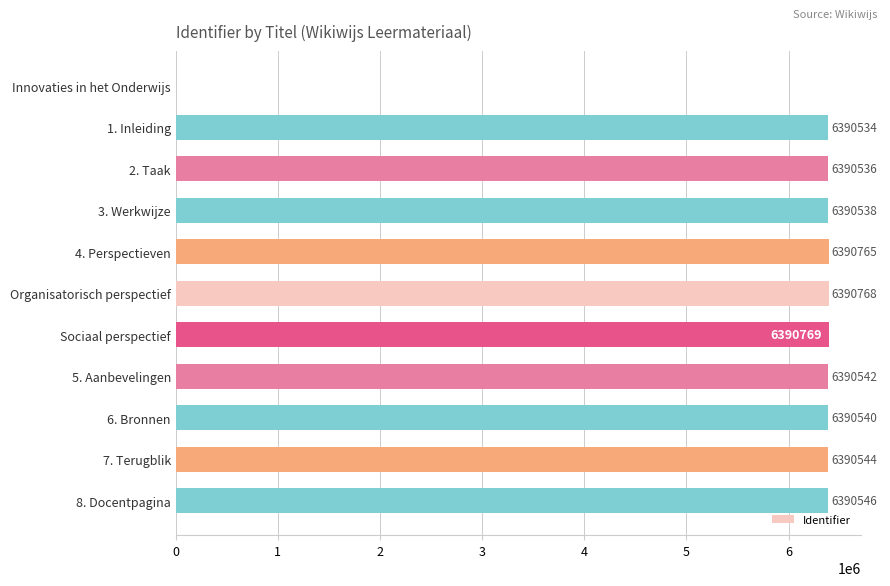

Between 5. Aanbevelingen and 2. Taak, which is larger?

5. Aanbevelingen